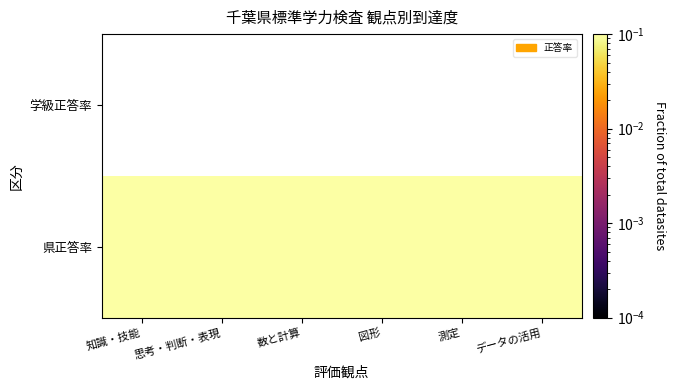

Is the value of 県正答率 at データの活用 greater than the value of 学級正答率 at 測定?

No